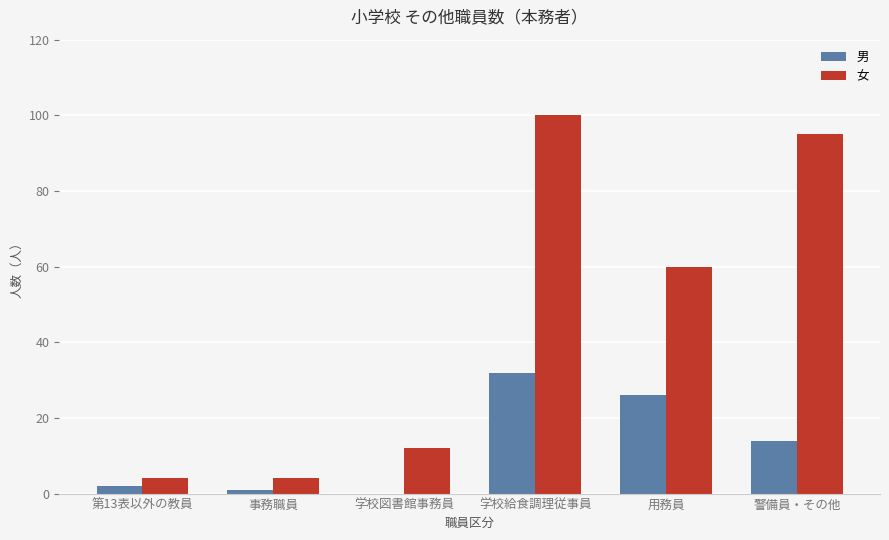

Between 学校図書館事務員 and 学校給食調理従事員, which series saw the biggest shift?

女